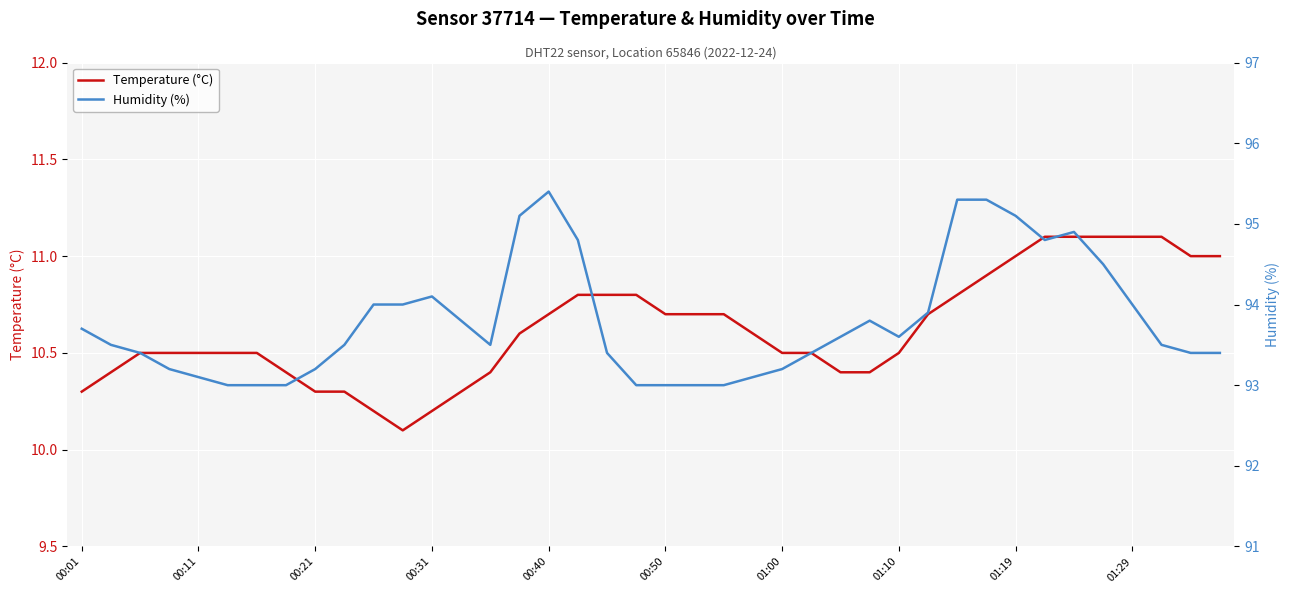

What is the spread (max minus min) of values at 11?

83.9